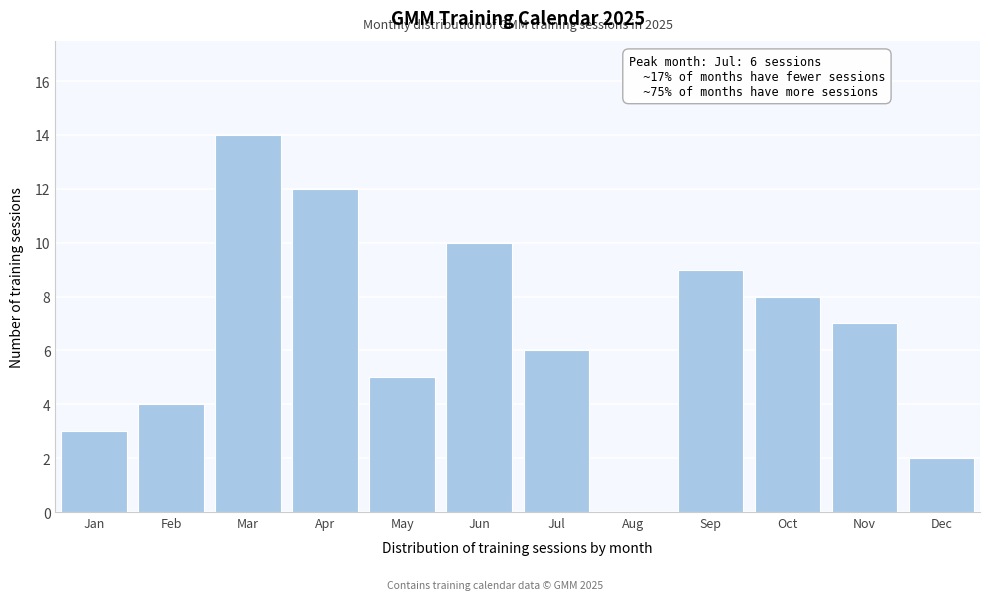

Reading left to right, extract all data points from this chart.

Jan=3	Feb=4	Mar=14	Apr=12	May=5	Jun=10	Jul=6	Aug=0	Sep=9	Oct=8	Nov=7	Dec=2